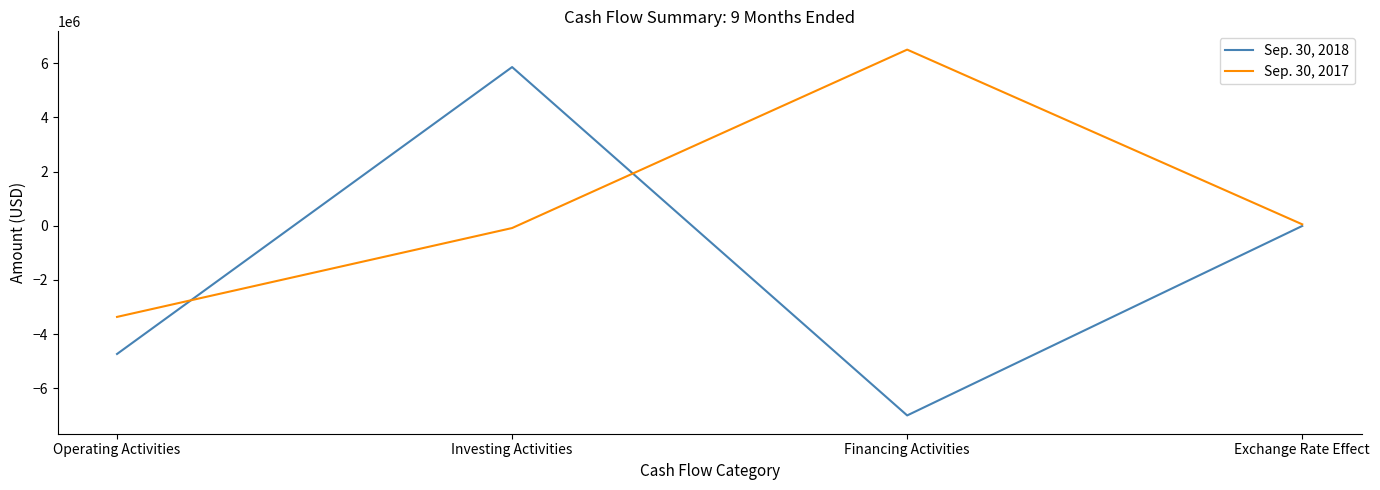

How many distinct data groups are displayed?

2